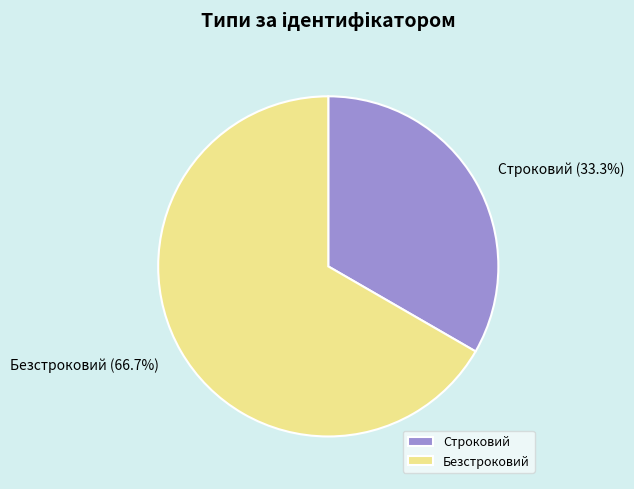

What is the majority slice?

Безстроковий